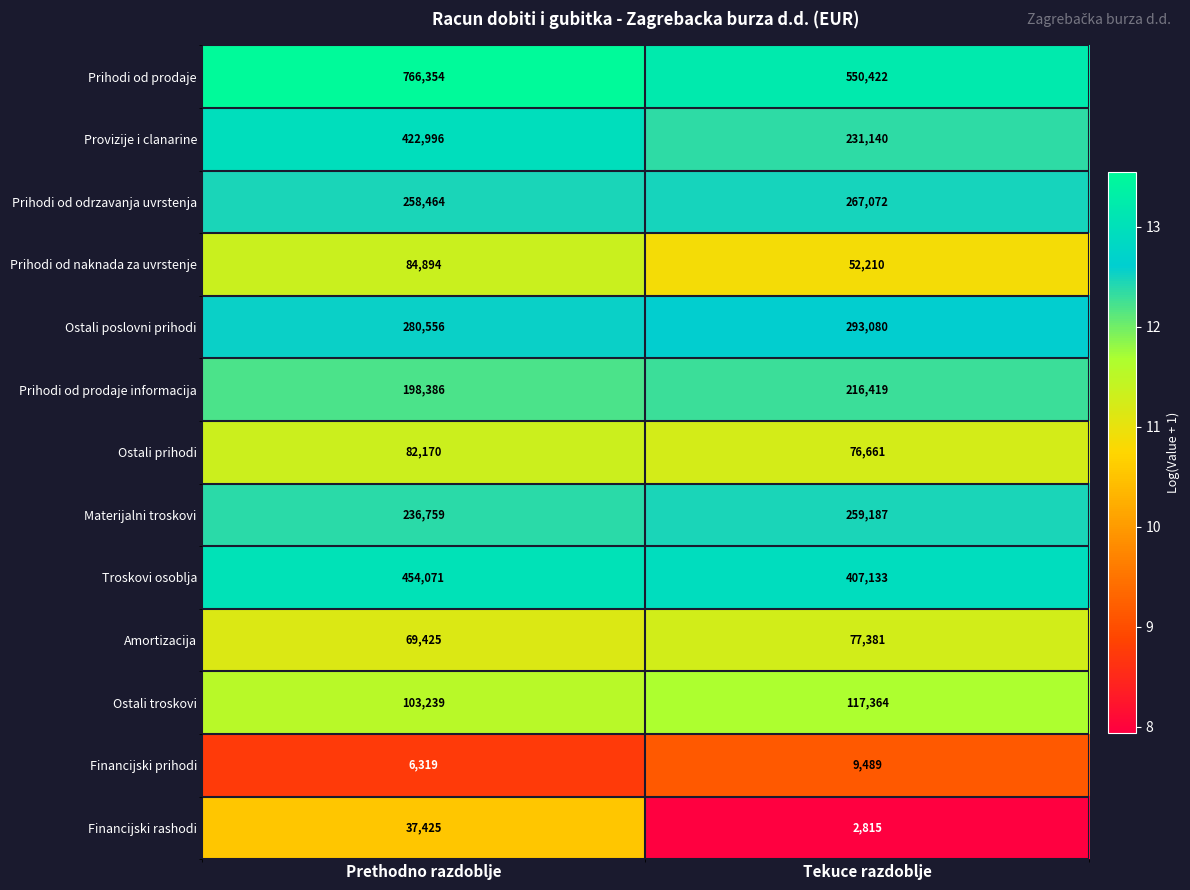

What is the total value across all series at Tekuce razdoblje?

2560373